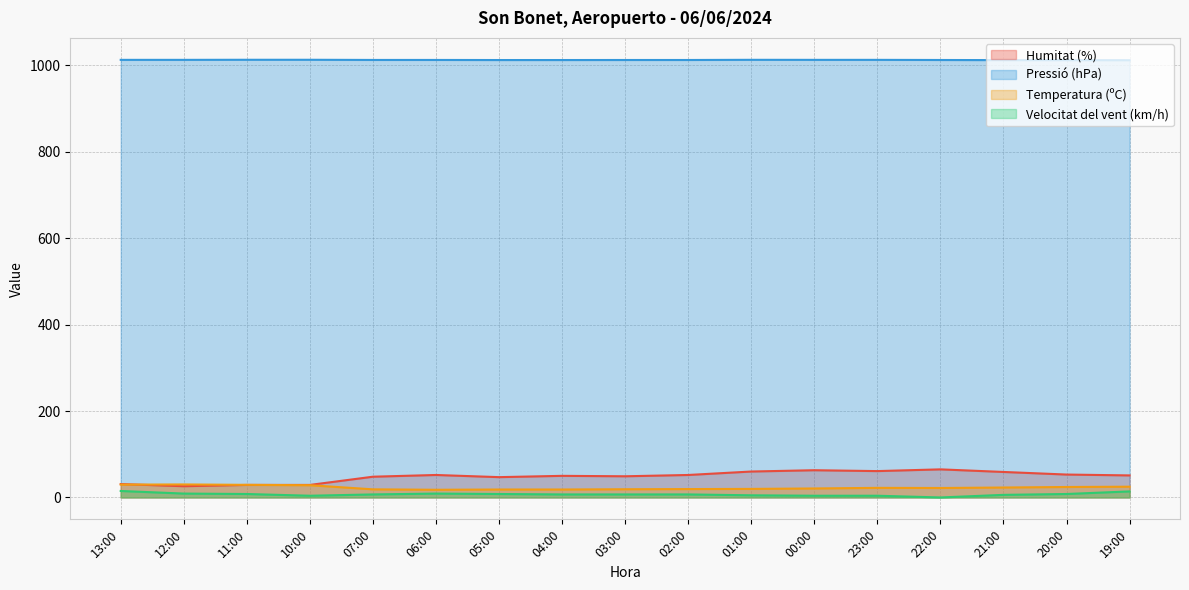

What is the difference between the maximum and minimum values in the Velocitat del vent (km/h) series?

15.0